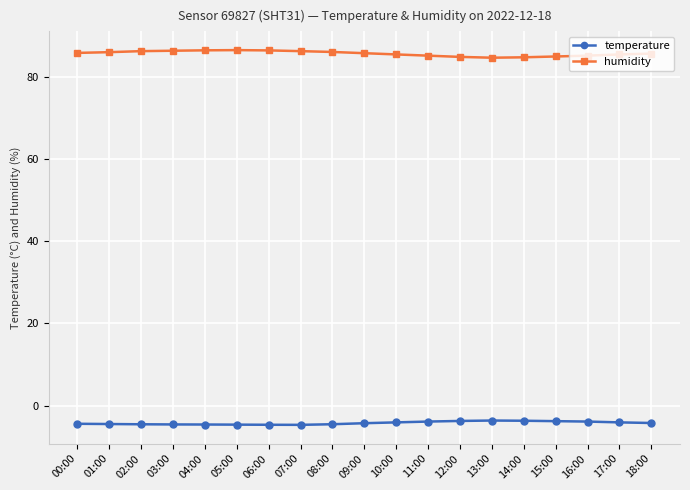

Is it true that temperature equals -3.7 at 14:00?

True